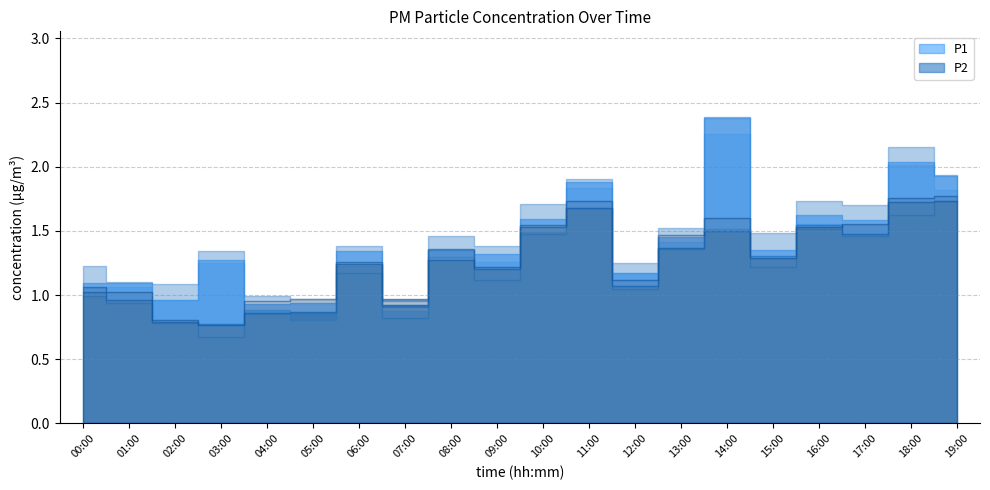

At which category does P2 reach its first local peak?

06:00